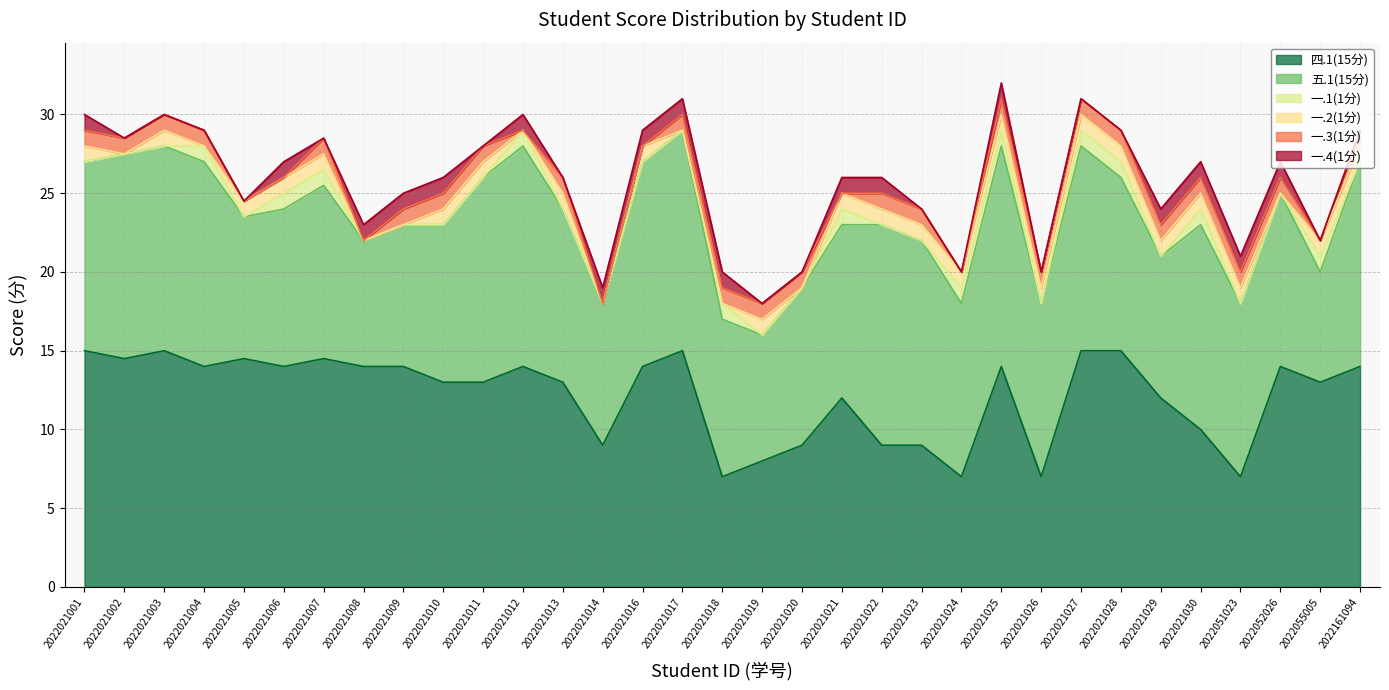

Reading left to right, extract all data points from this chart.

四.1(15分): 2022021001=15.0	2022021002=14.5	2022021003=15.0	2022021004=14.0	2022021005=14.5	2022021006=14.0	2022021007=14.5	2022021008=14.0	2022021009=14.0	2022021010=13.0	2022021011=13.0	2022021012=14.0	2022021013=13.0	2022021014=9.0	2022021016=14.0	2022021017=15.0	2022021018=7.0	2022021019=8.0	2022021020=9.0	2022021021=12.0	2022021022=9.0	2022021023=9.0	2022021024=7.0	2022021025=14.0	2022021026=7.0	2022021027=15.0	2022021028=15.0	2022021029=12.0	2022021030=10.0	2022051023=7.0	2022052026=14.0	2022055005=13.0	2022161094=14.0
五.1(15分): 2022021001=12.0	2022021002=13.0	2022021003=13.0	2022021004=13.0	2022021005=9.0	2022021006=10.0	2022021007=11.0	2022021008=8.0	2022021009=9.0	2022021010=10.0	2022021011=13.0	2022021012=14.0	2022021013=11.0	2022021014=9.0	2022021016=13.0	2022021017=14.0	2022021018=10.0	2022021019=8.0	2022021020=10.0	2022021021=11.0	2022021022=14.0	2022021023=13.0	2022021024=11.0	2022021025=14.0	2022021026=11.0	2022021027=13.0	2022021028=11.0	2022021029=9.0	2022021030=13.0	2022051023=11.0	2022052026=11.0	2022055005=7.0	2022161094=13.0
一.1(1分): 2022021001=0.0	2022021002=0.0	2022021003=0.0	2022021004=1.0	2022021005=0.0	2022021006=1.0	2022021007=1.0	2022021008=0.0	2022021009=0.0	2022021010=0.0	2022021011=0.0	2022021012=1.0	2022021013=0.0	2022021014=0.0	2022021016=0.0	2022021017=0.0	2022021018=1.0	2022021019=0.0	2022021020=0.0	2022021021=1.0	2022021022=0.0	2022021023=0.0	2022021024=1.0	2022021025=1.0	2022021026=0.0	2022021027=1.0	2022021028=1.0	2022021029=0.0	2022021030=1.0	2022051023=0.0	2022052026=0.0	2022055005=1.0	2022161094=0.0
一.2(1分): 2022021001=1.0	2022021002=0.0	2022021003=1.0	2022021004=0.0	2022021005=1.0	2022021006=1.0	2022021007=1.0	2022021008=0.0	2022021009=0.0	2022021010=1.0	2022021011=1.0	2022021012=0.0	2022021013=1.0	2022021014=0.0	2022021016=1.0	2022021017=0.0	2022021018=0.0	2022021019=1.0	2022021020=0.0	2022021021=1.0	2022021022=1.0	2022021023=1.0	2022021024=1.0	2022021025=1.0	2022021026=1.0	2022021027=1.0	2022021028=1.0	2022021029=1.0	2022021030=1.0	2022051023=1.0	2022052026=0.0	2022055005=1.0	2022161094=1.0
一.3(1分): 2022021001=1.0	2022021002=1.0	2022021003=1.0	2022021004=1.0	2022021005=0.0	2022021006=0.0	2022021007=1.0	2022021008=0.0	2022021009=1.0	2022021010=1.0	2022021011=1.0	2022021012=0.0	2022021013=1.0	2022021014=0.0	2022021016=0.0	2022021017=1.0	2022021018=1.0	2022021019=1.0	2022021020=1.0	2022021021=0.0	2022021022=1.0	2022021023=1.0	2022021024=0.0	2022021025=1.0	2022021026=1.0	2022021027=1.0	2022021028=1.0	2022021029=1.0	2022021030=1.0	2022051023=1.0	2022052026=1.0	2022055005=0.0	2022161094=1.0
一.4(1分): 2022021001=1.0	2022021002=0.0	2022021003=0.0	2022021004=0.0	2022021005=0.0	2022021006=1.0	2022021007=0.0	2022021008=1.0	2022021009=1.0	2022021010=1.0	2022021011=0.0	2022021012=1.0	2022021013=0.0	2022021014=1.0	2022021016=1.0	2022021017=1.0	2022021018=1.0	2022021019=0.0	2022021020=0.0	2022021021=1.0	2022021022=1.0	2022021023=0.0	2022021024=0.0	2022021025=1.0	2022021026=0.0	2022021027=0.0	2022021028=0.0	2022021029=1.0	2022021030=1.0	2022051023=1.0	2022052026=1.0	2022055005=0.0	2022161094=0.0